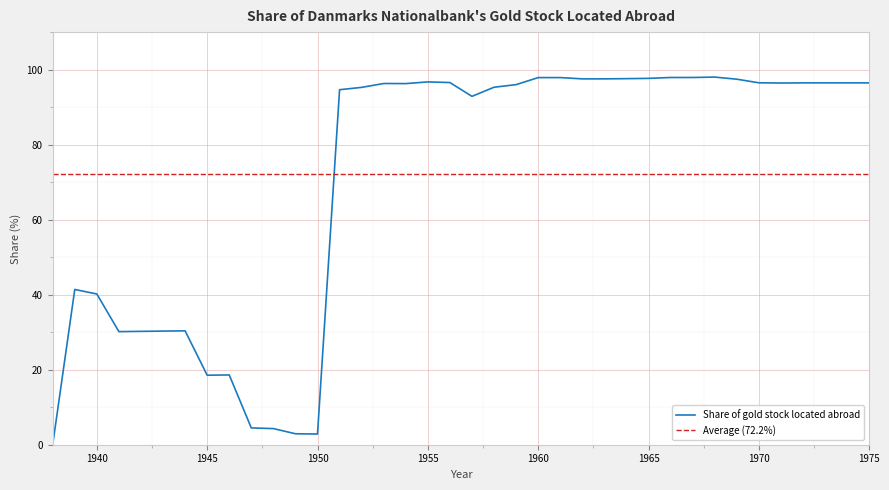

Does the chart display data point markers on the line(s)?

No